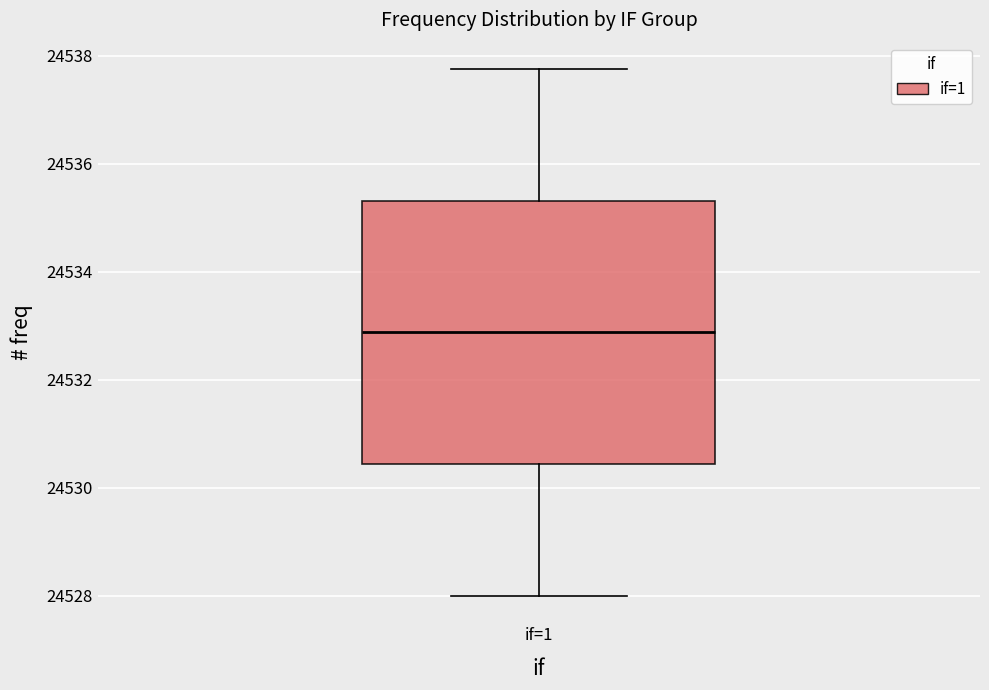

Transcribe this box plot: give where the median line is, the range the box spans, and where the two whiskers end, as read against the y-axis. The values are not printed on the chart, so give them approximately, as read against the axis.

median 24532.8, box 24530.4 to 24535.4, whiskers 24528.0 to 24537.8